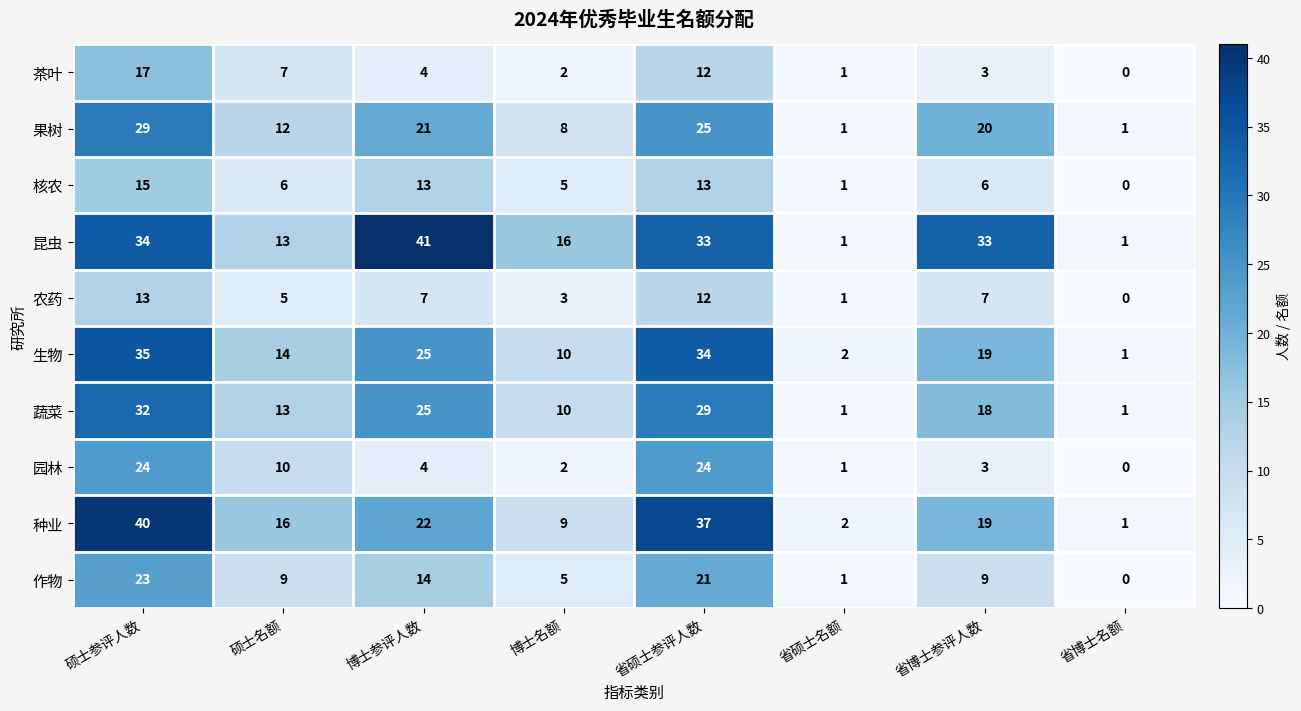

At which label does 果树 reach its peak?

硕士参评人数